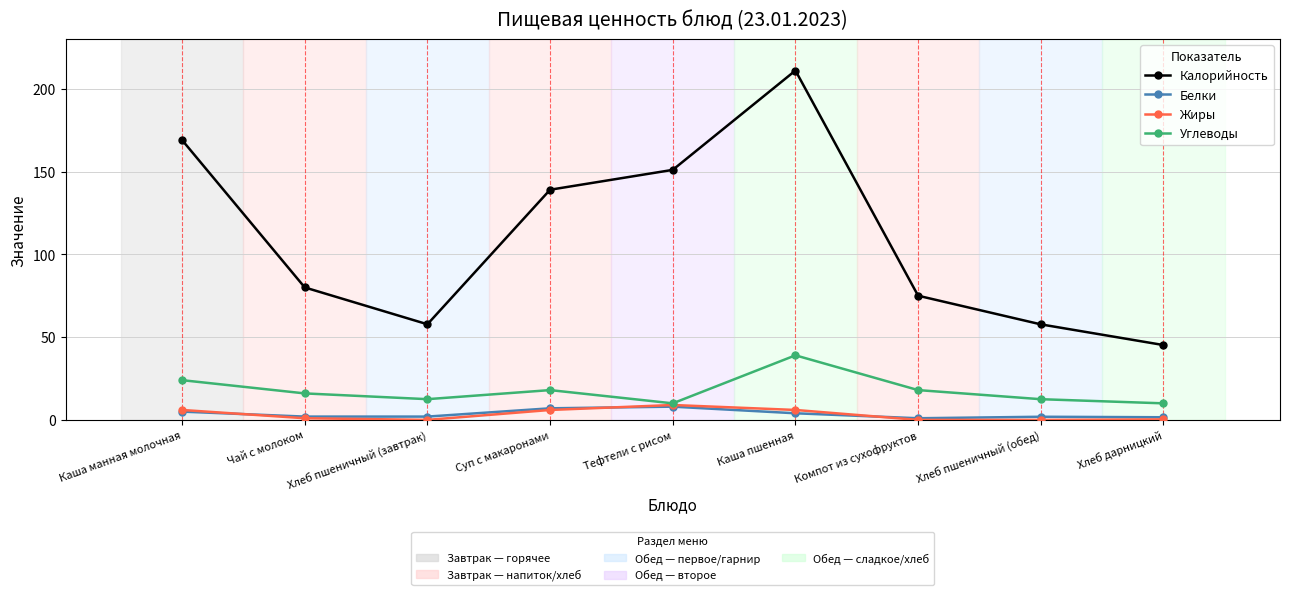

What is the maximum value shown in the chart?

211.0